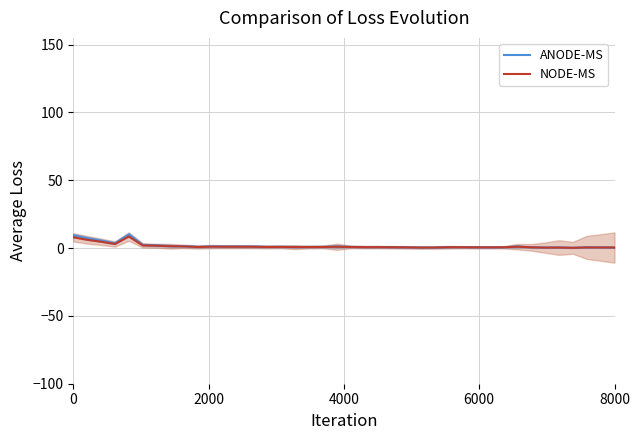

What is the maximum value shown in the chart?

10.0